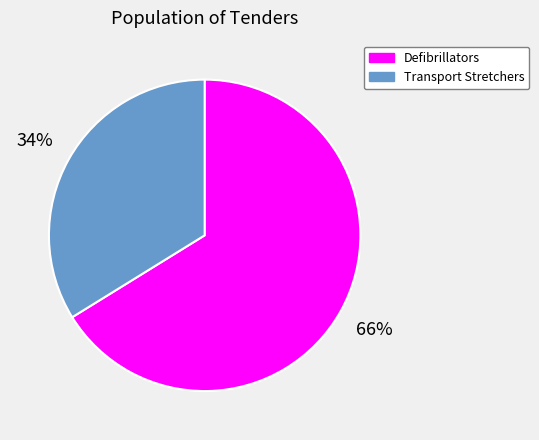

Between Transport Stretchers and Defibrillators, which is larger?

Defibrillators